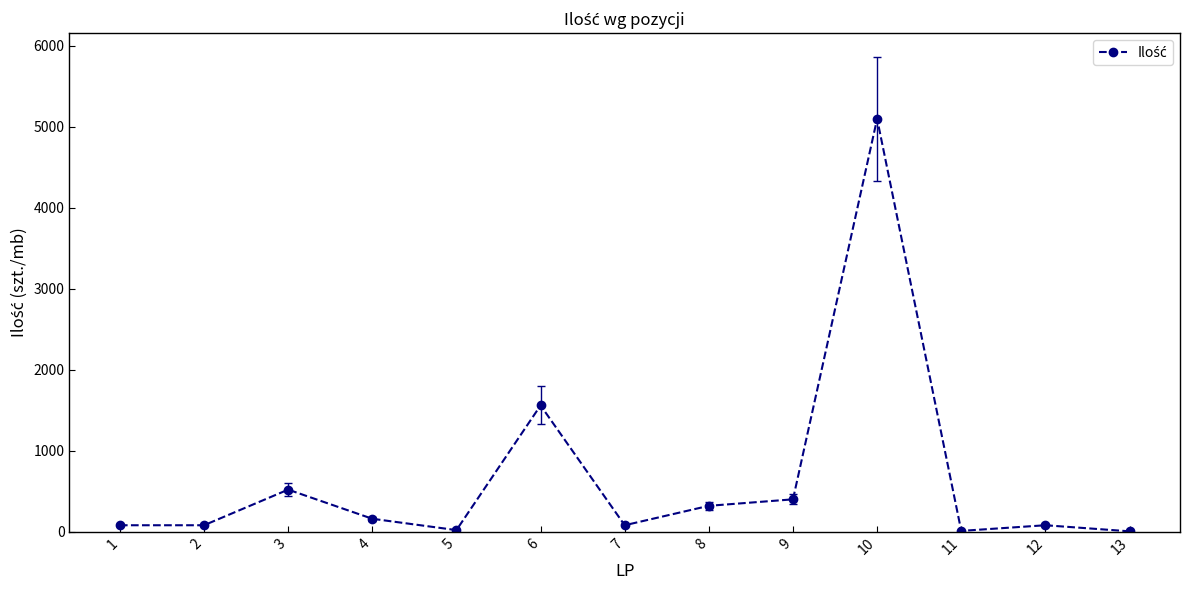

What is the maximum value shown in the chart?

5100.0